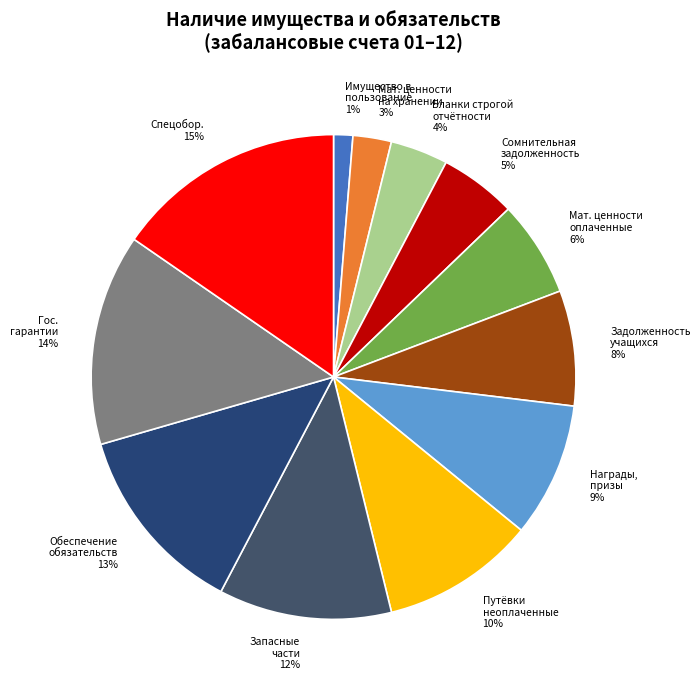

How many slices are in this pie chart?

12